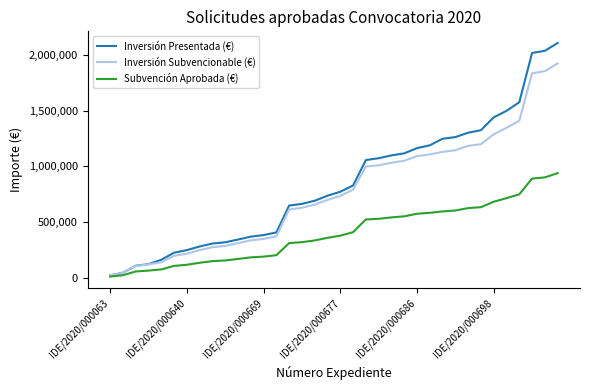

List the series in order of their peak value, highest first.

Inversión Presentada (€), Inversión Subvencionable (€), Subvención Aprobada (€)